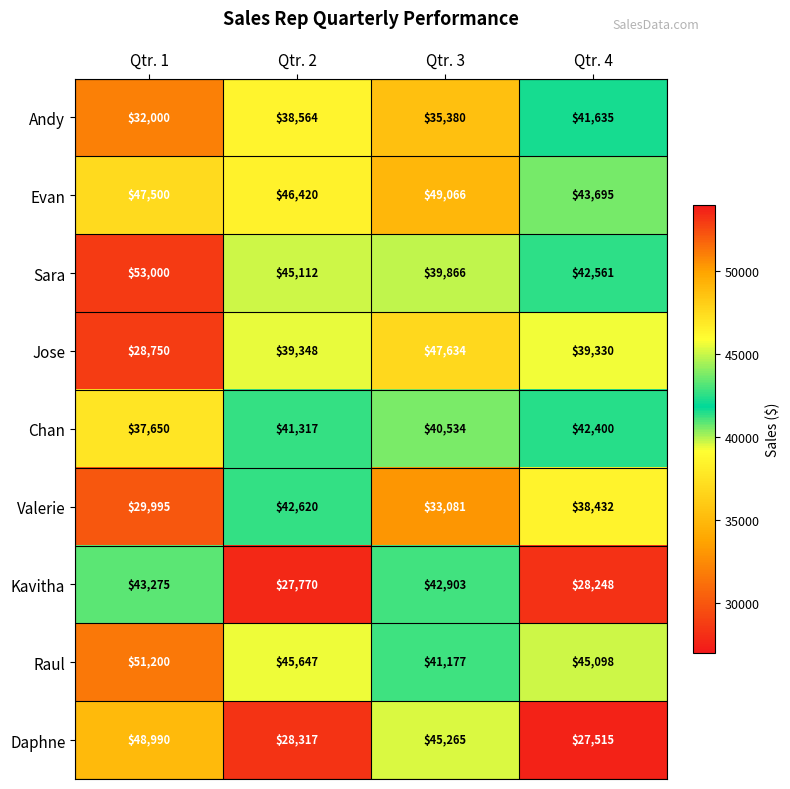

The value of Chan at Qtr. 3 is 59731. True or false?

False